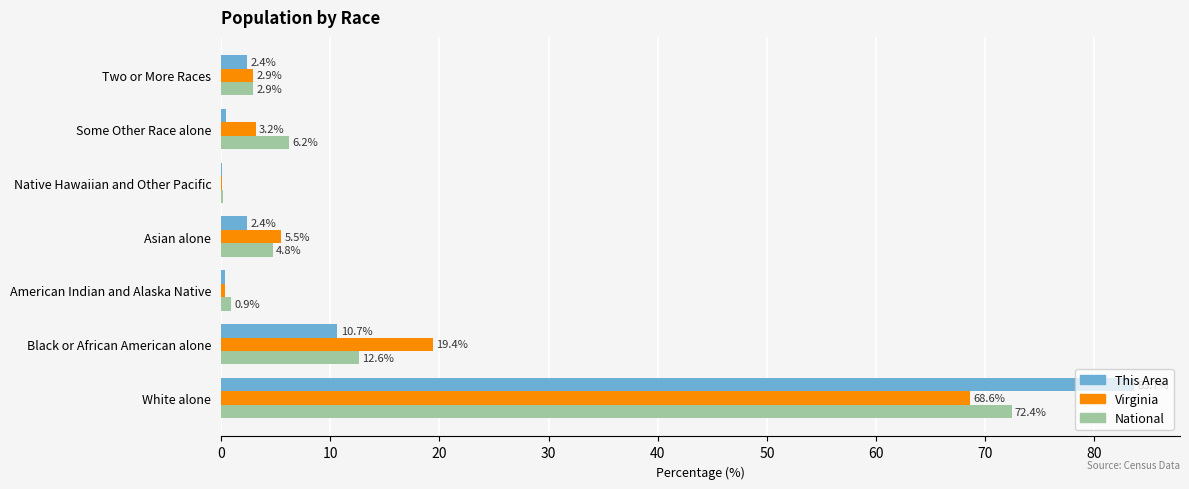

Is the value of Virginia at Native Hawaiian and Other Pacific greater than the value of This Area at Two or More Races?

No